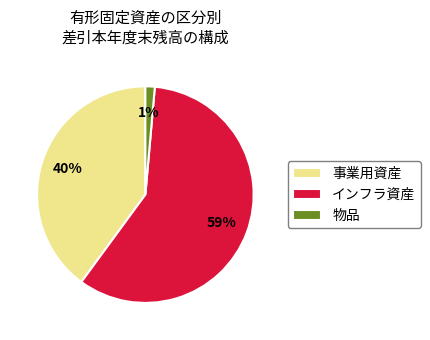

Is there any slice that represents more than half of the pie?

Yes